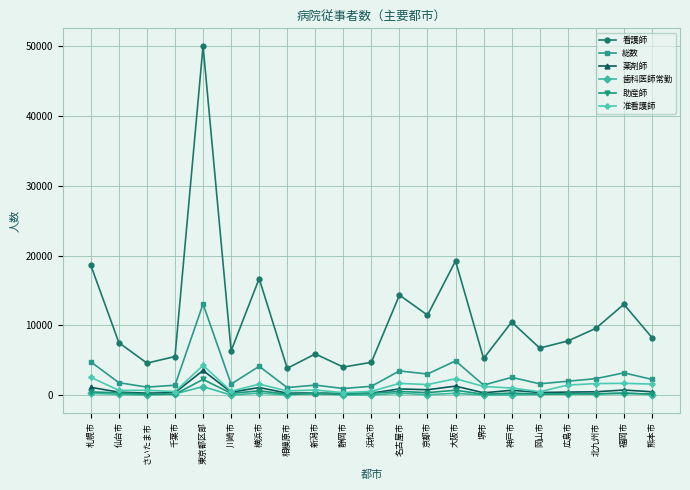

The 看護師 series shows 14336.6 at 名古屋市. True or false?

True